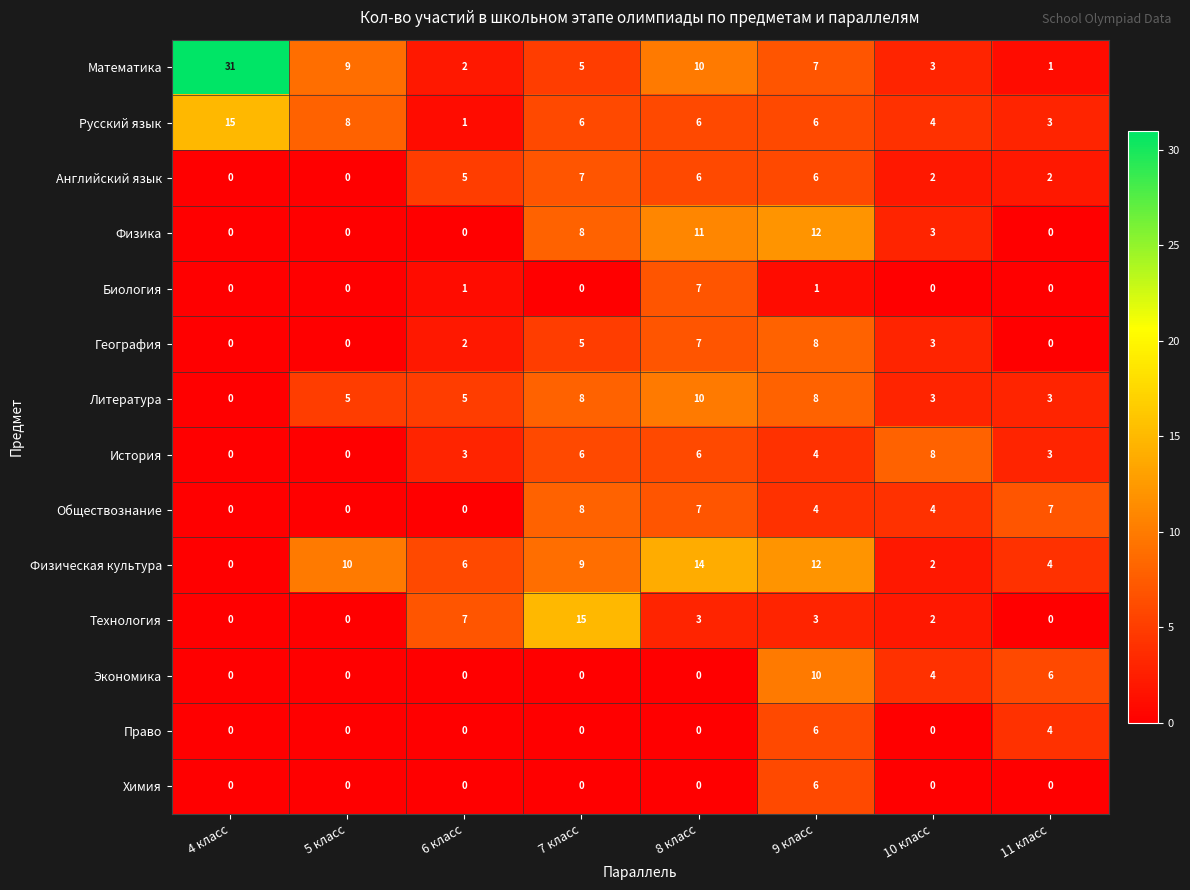

What is the difference between the second highest and second lowest values in the Физическая культура series?

10